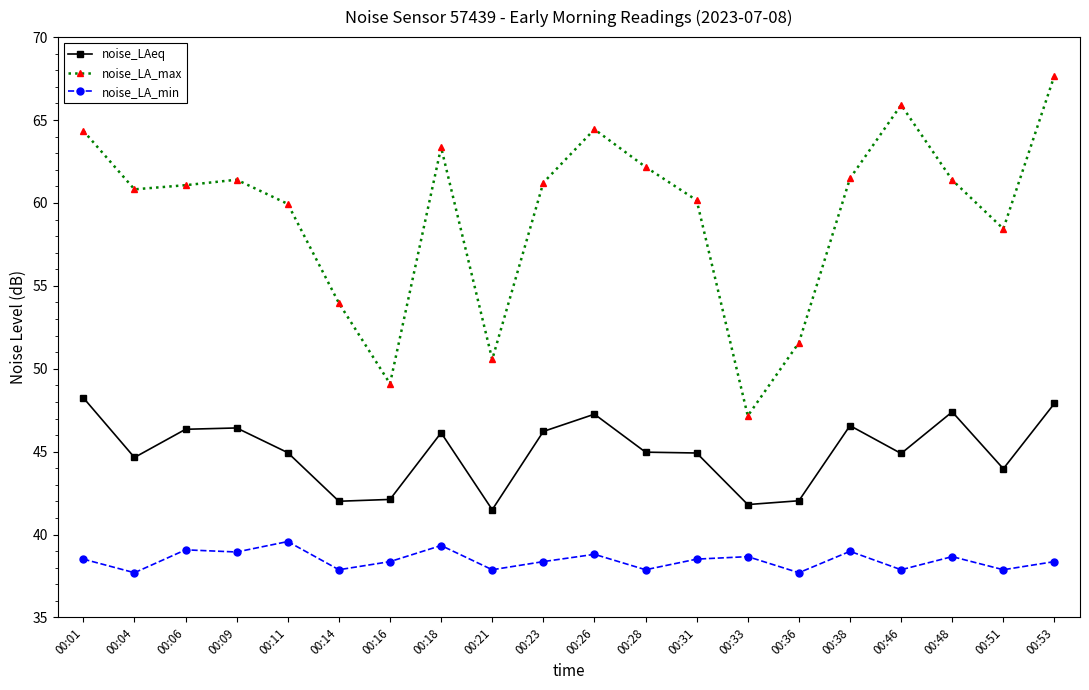

The noise_LA_max series shows 54.0 at 00:14. True or false?

True